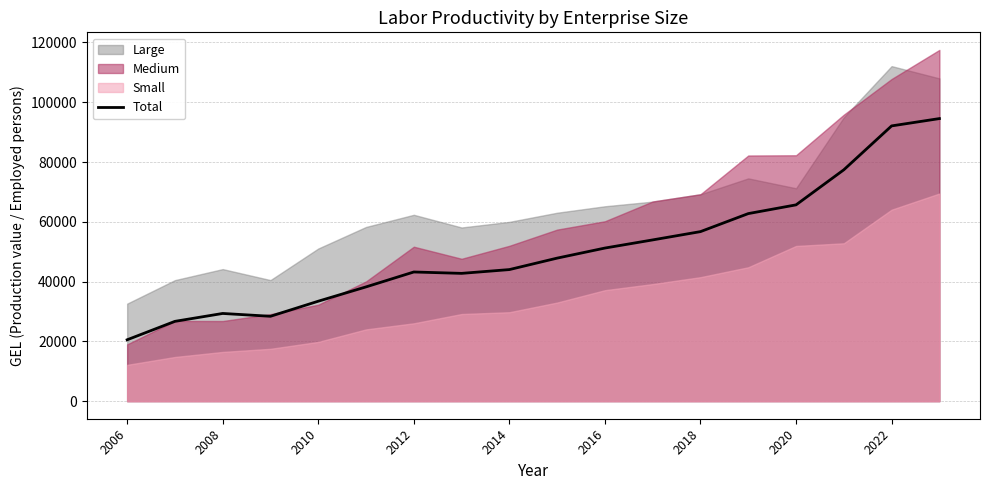

The value of Total at 2018 is 77585. True or false?

False